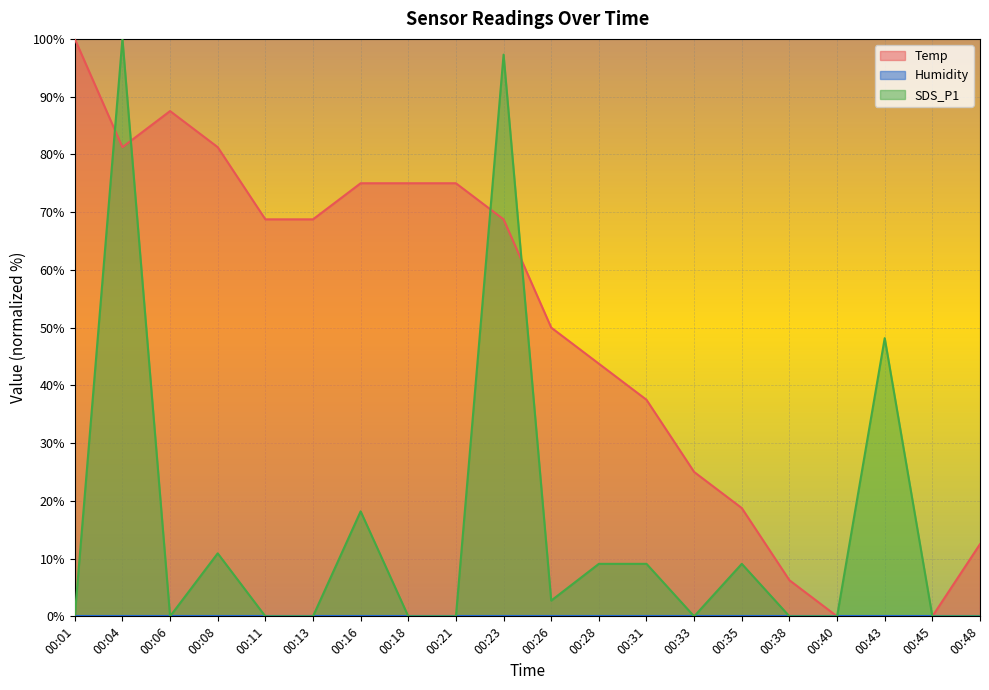

How many categories are shown in the chart?

20